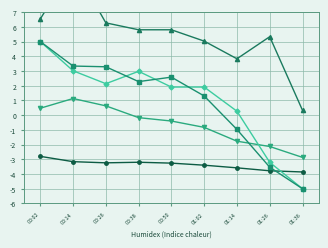

What is the sum of the SDS_P2 values at 00:26 and 01:14?

-1.1